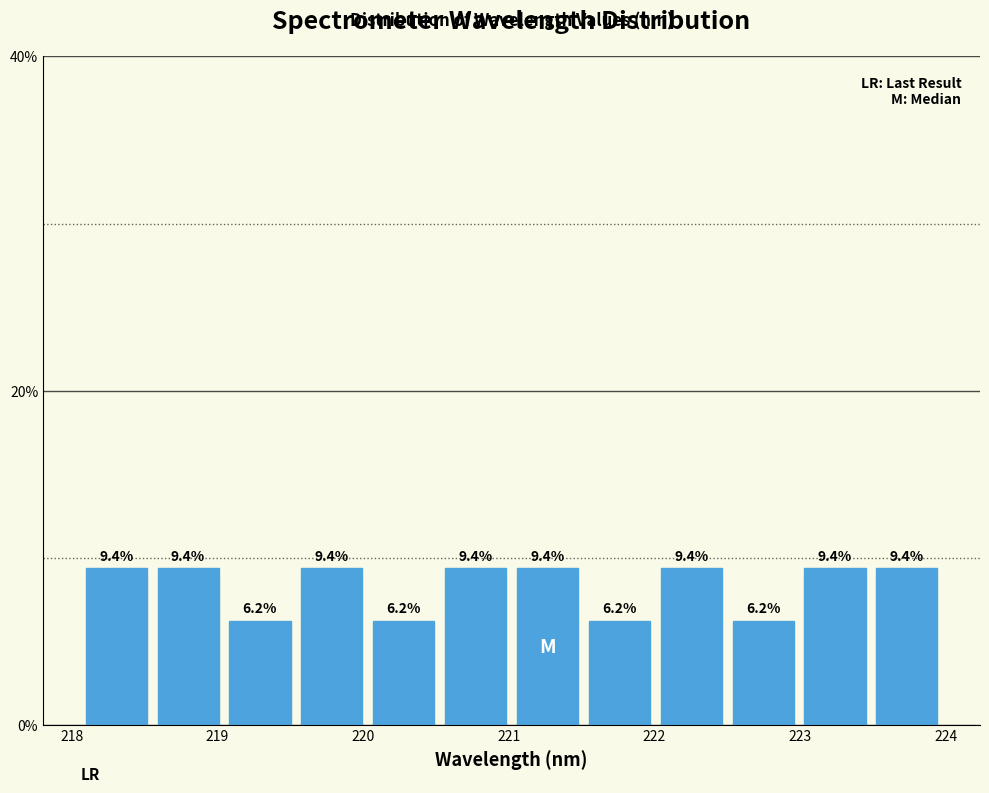

Reading left to right, list every bar in this chart as the range it spans on the x-axis followed by its height. The bar edges are not printed on the chart, so give them approximately, as read against the axis.

218.1 to 218.6: 9.4
218.6 to 219.0: 9.4
219.0 to 219.5: 6.2
219.5 to 220.0: 9.4
220.0 to 220.5: 6.2
220.5 to 221.0: 9.4
221.0 to 221.5: 9.4
221.5 to 222.0: 6.2
222.0 to 222.5: 9.4
222.5 to 223.0: 6.2
223.0 to 223.5: 9.4
223.5 to 224.0: 9.4